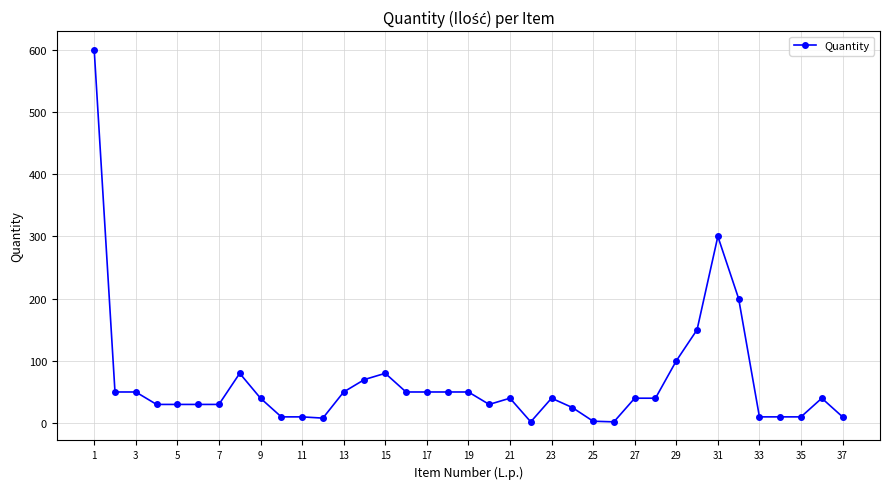

What is the value of the 9th point from the left?

40